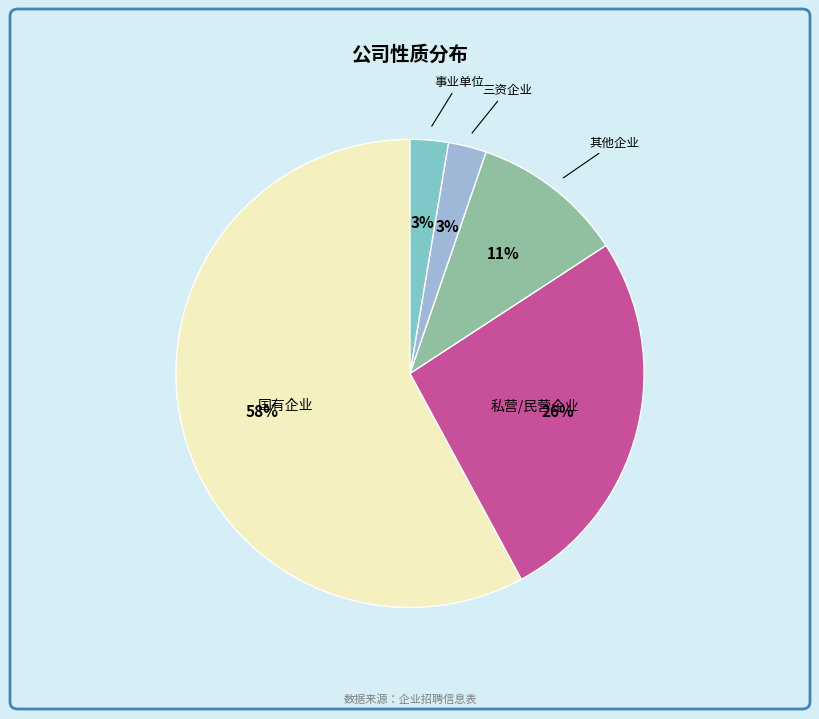

Is 国有企业 the majority of the pie?

Yes